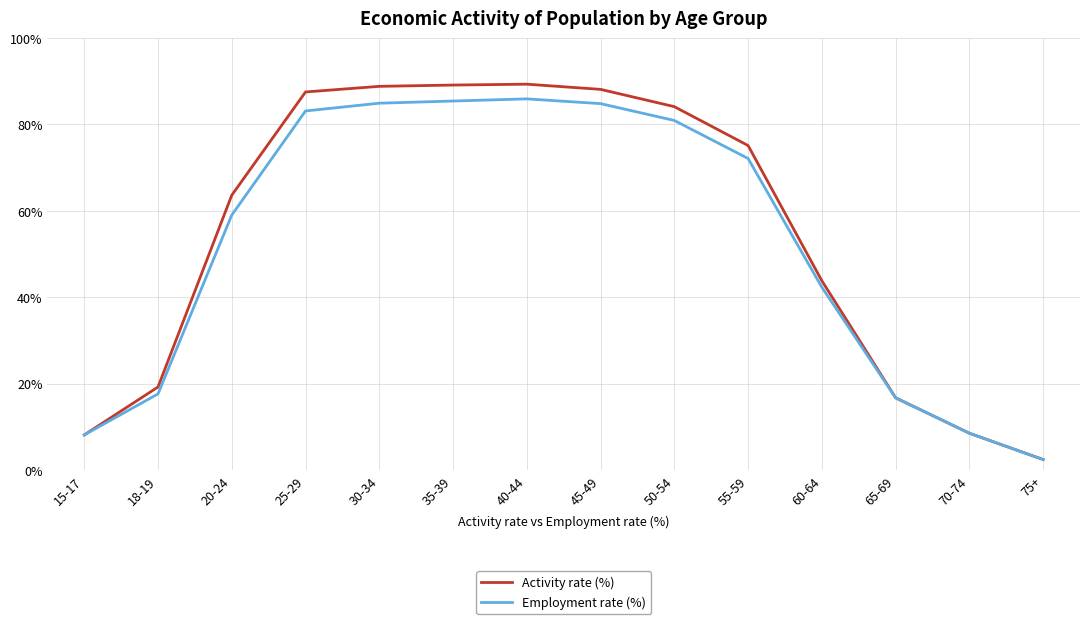

List the series in order of their overall mean, highest first.

Activity rate (%), Employment rate (%)